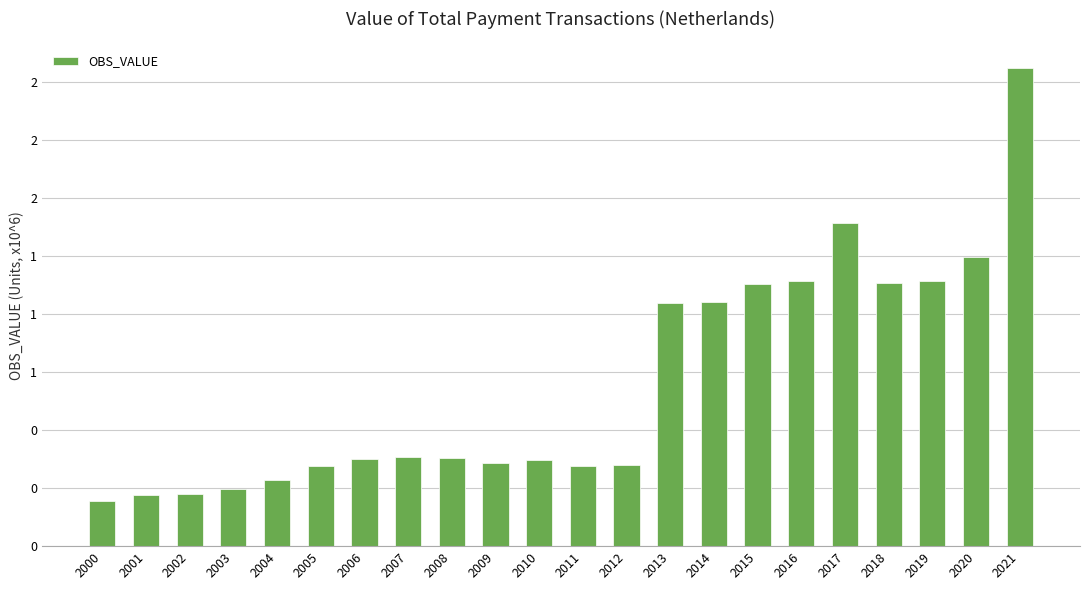

What is the difference between the maximum and minimum values?

1.9